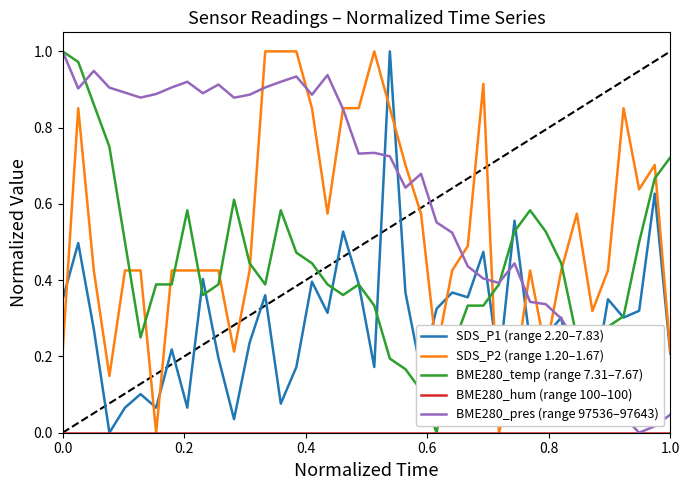

True or false: BME280_temp (range 7.31–7.67) and SDS_P2 (range 1.20–1.67) intersect in this chart.

True